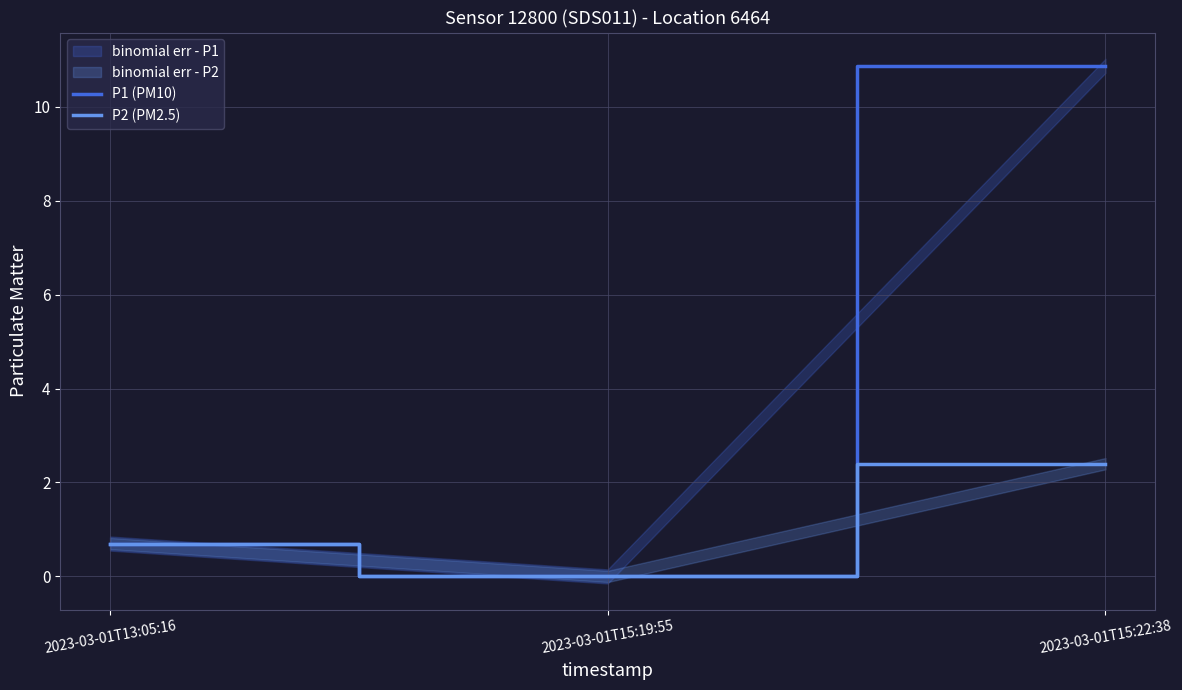

Reading left to right, list all the values displayed in this chart.

P1 (PM10): 2023-03-01T13:05:16=0.7	2023-03-01T15:19:55=0.0	2023-03-01T15:22:38=10.9
P2 (PM2.5): 2023-03-01T13:05:16=0.7	2023-03-01T15:19:55=0.0	2023-03-01T15:22:38=2.4